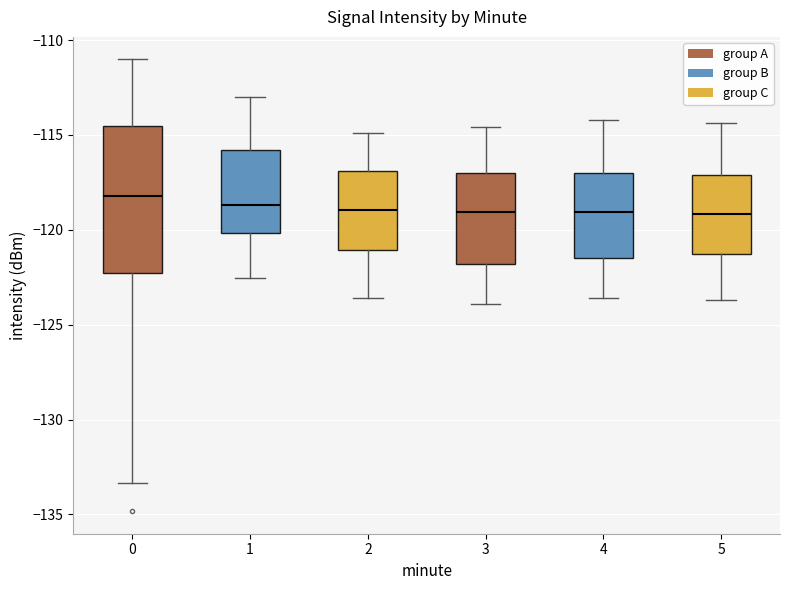

Reading left to right, read every box against the y-axis: the position of its median line, the range the box covers, and the ends of its whiskers. The values are not printed on the chart, so give them approximately, as read against the axis.

0: median -118.0, box -122.5 to -114.5, whiskers -133.5 to -111.0
1: median -118.5, box -120.0 to -116.0, whiskers -122.5 to -113.0
2: median -119.0, box -121.0 to -117.0, whiskers -123.5 to -115.0
3: median -119.0, box -122.0 to -117.0, whiskers -124.0 to -114.5
4: median -119.0, box -121.5 to -117.0, whiskers -123.5 to -114.0
5: median -119.0, box -121.5 to -117.0, whiskers -123.5 to -114.5